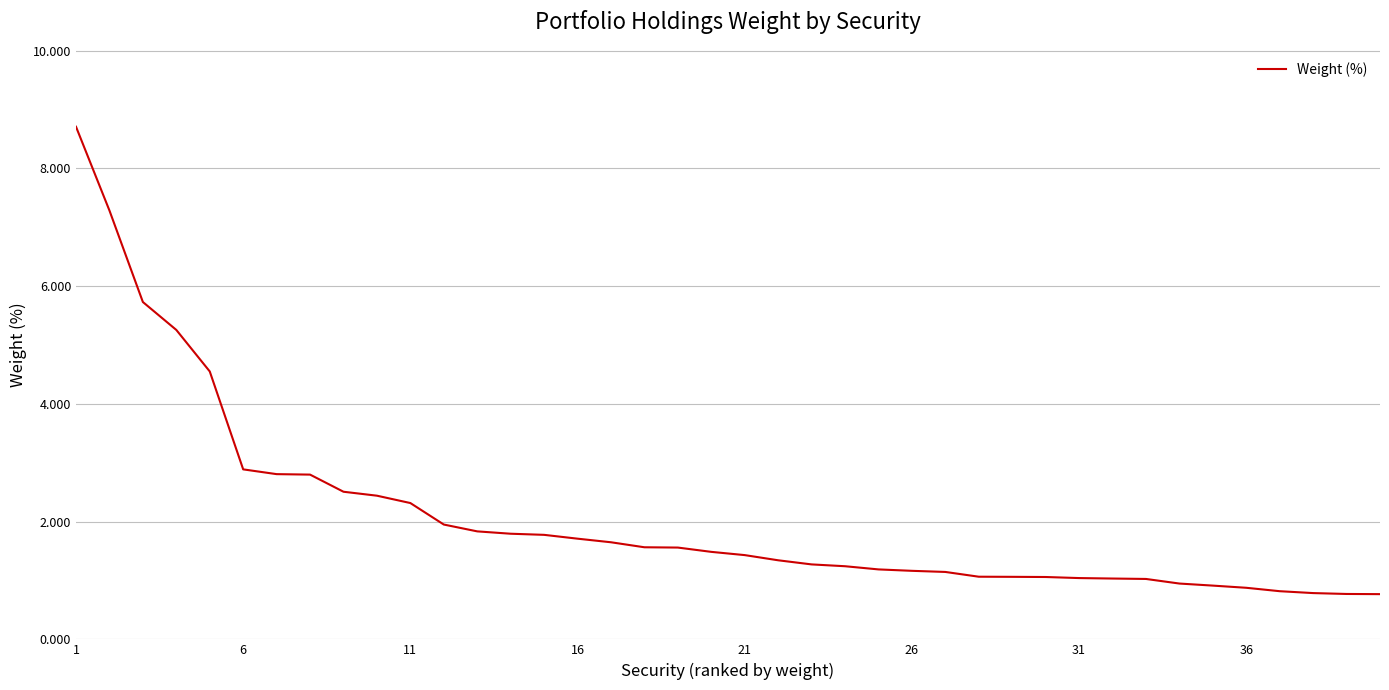

What is the maximum value shown in the chart?

8.7